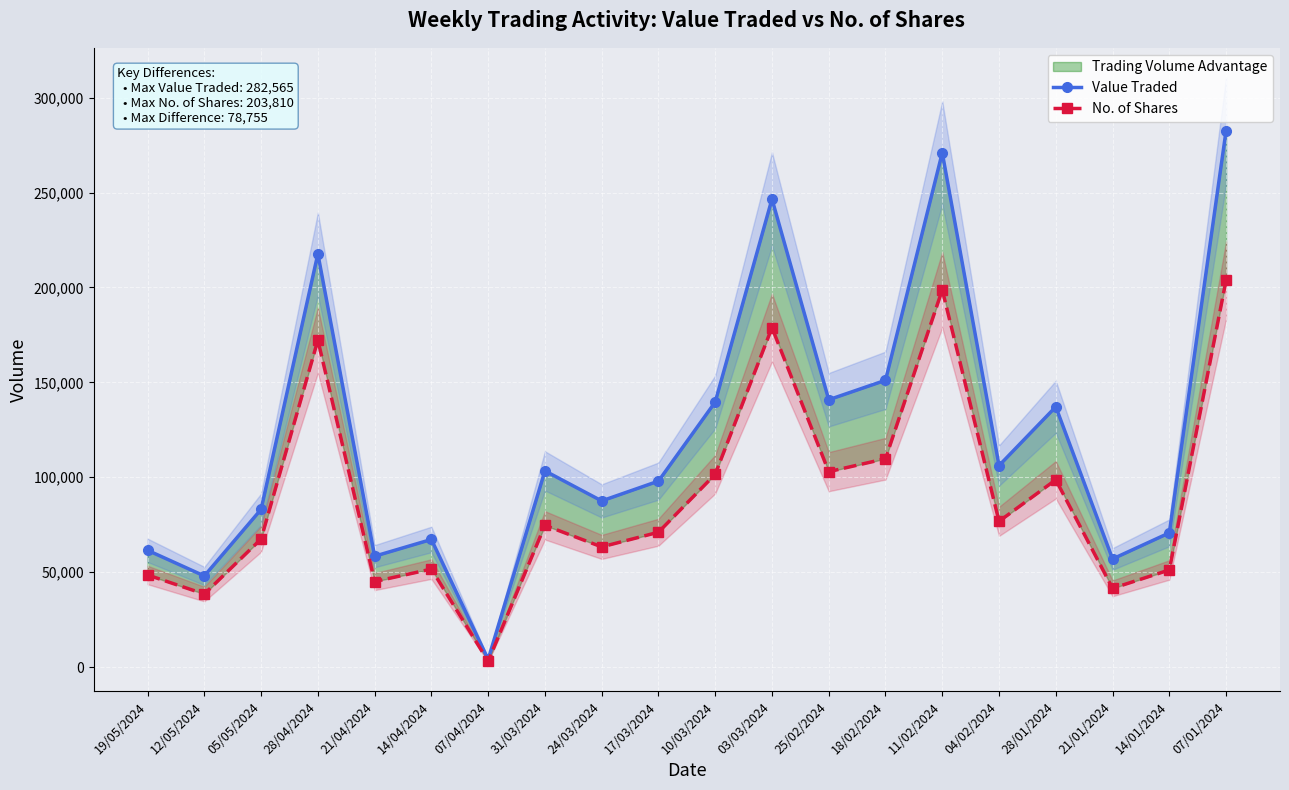

Where is the first local maximum for No. of Shares?

28/04/2024